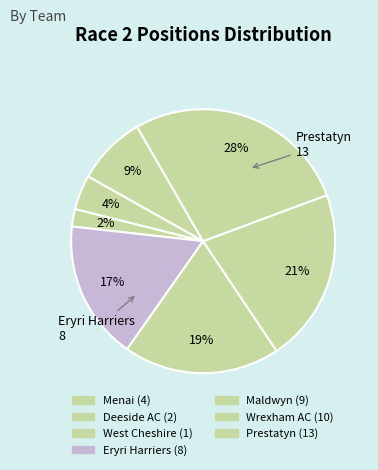

Is the sum of Menai and Eryri Harriers greater than half?

No